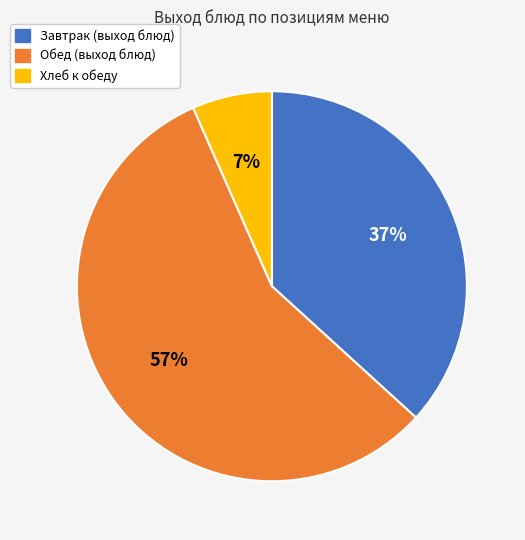

Is there any slice that represents more than half of the pie?

Yes